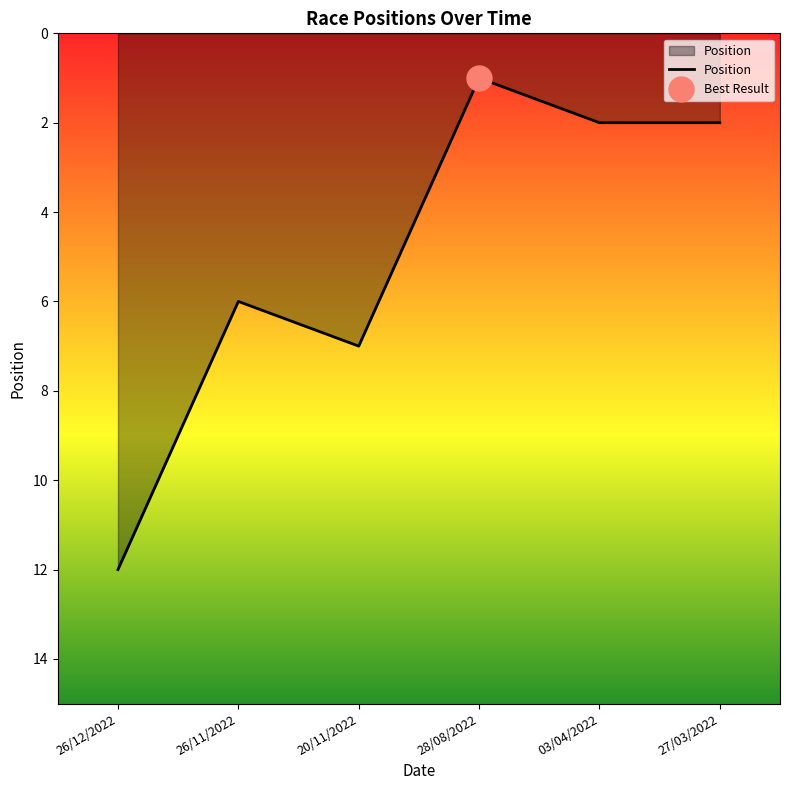

How many interior local peaks (higher than both neighbors) does the data have?

1